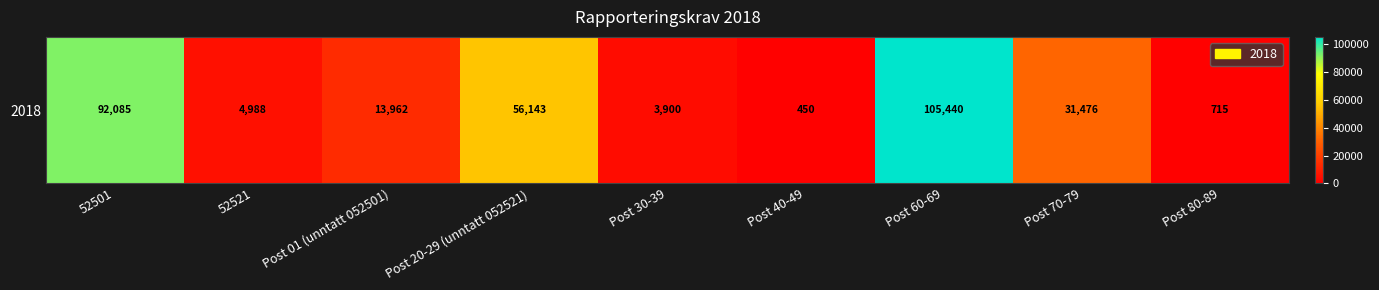

List the labels in order of value, smallest first.

Post 40-49, Post 80-89, Post 30-39, 52521, Post 01 (unntatt 052501), Post 70-79, Post 20-29 (unntatt 052521), 52501, Post 60-69